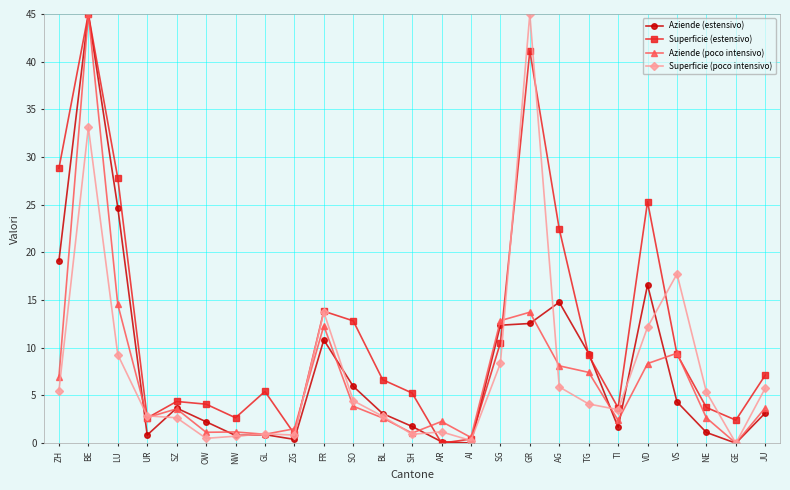

Rank the series at AG from highest to lowest value.

Superficie (estensivo), Aziende (estensivo), Aziende (poco intensivo), Superficie (poco intensivo)